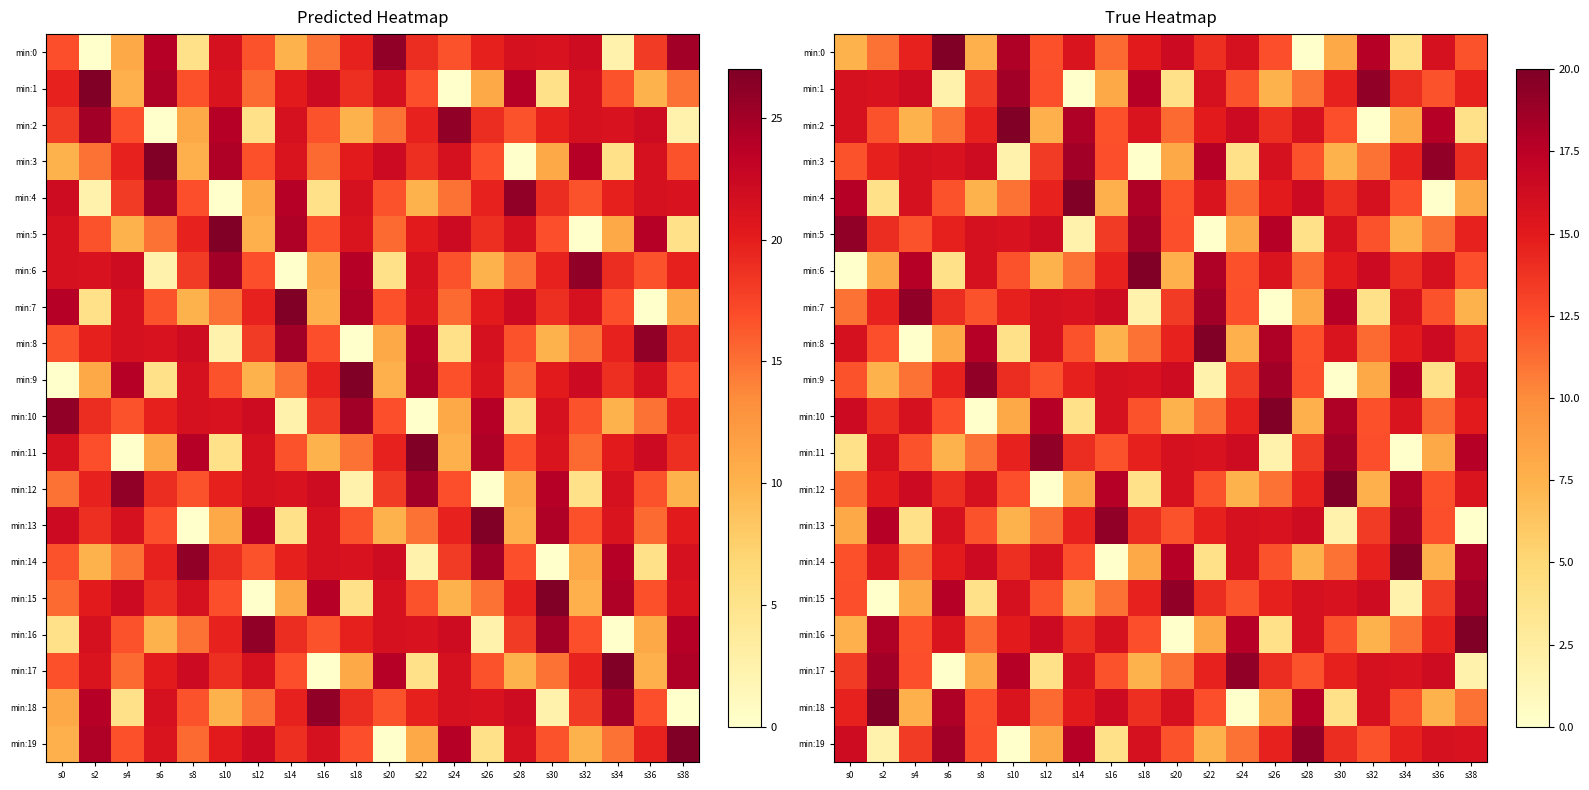

What is the difference between the min:4 values at s22 and s38?

7.4